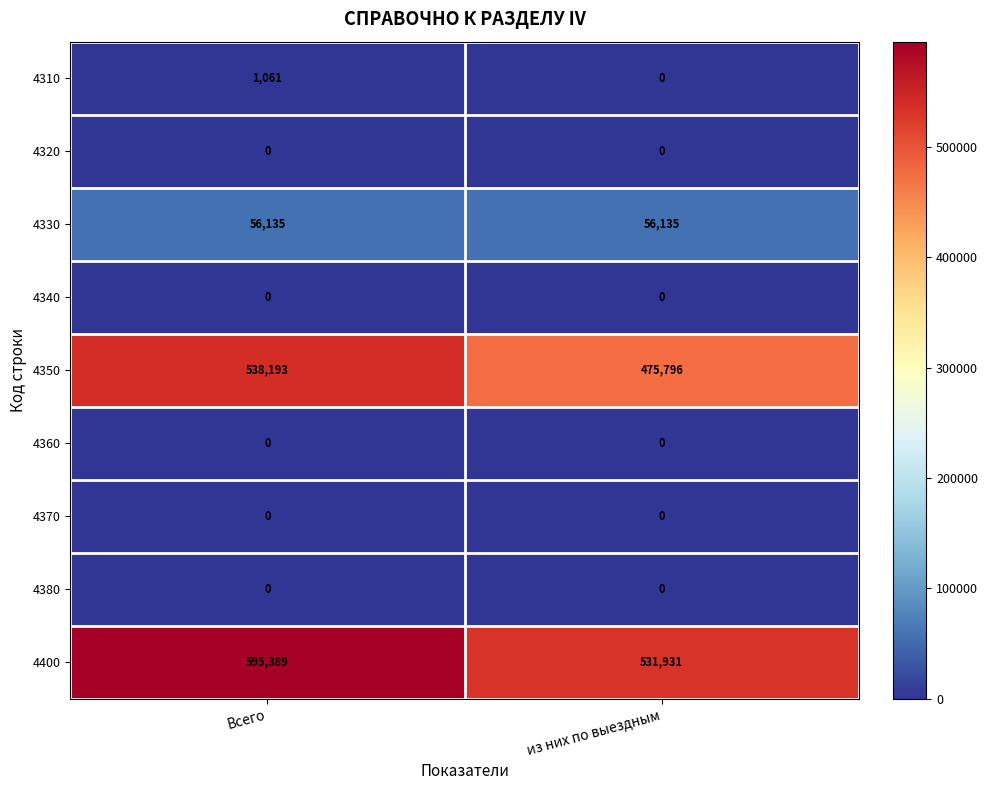

How many distinct data groups are displayed?

9